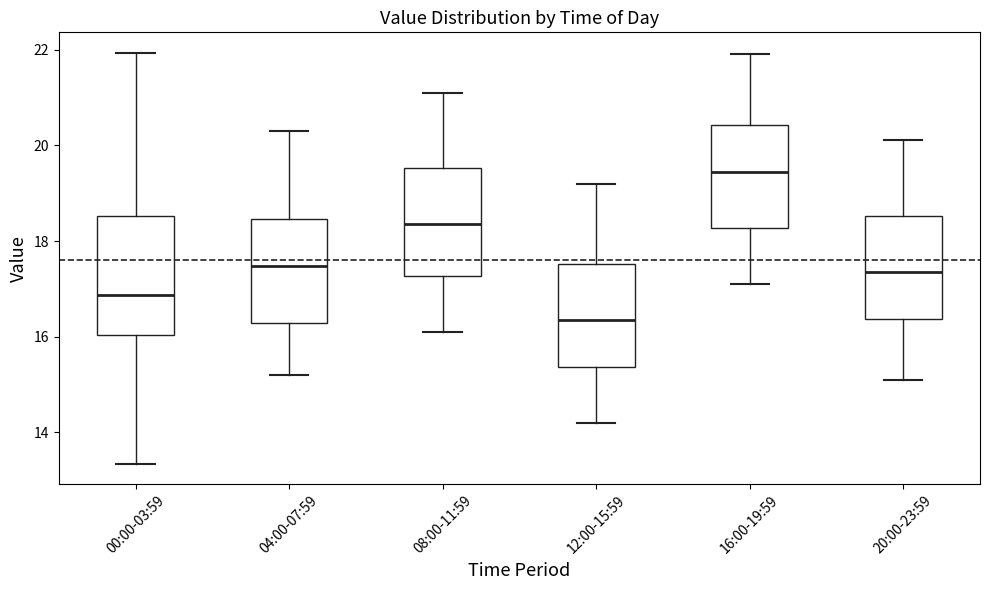

Reading left to right, read every box against the y-axis: the position of its median line, the range the box covers, and the ends of its whiskers. The values are not printed on the chart, so give them approximately, as read against the axis.

00:00-03:59: median 16.8, box 16.0 to 18.6, whiskers 13.4 to 22.0
04:00-07:59: median 17.4, box 16.2 to 18.4, whiskers 15.2 to 20.4
08:00-11:59: median 18.4, box 17.2 to 19.6, whiskers 16.2 to 21.2
12:00-15:59: median 16.4, box 15.4 to 17.6, whiskers 14.2 to 19.2
16:00-19:59: median 19.4, box 18.2 to 20.4, whiskers 17.2 to 22.0
20:00-23:59: median 17.4, box 16.4 to 18.6, whiskers 15.2 to 20.2